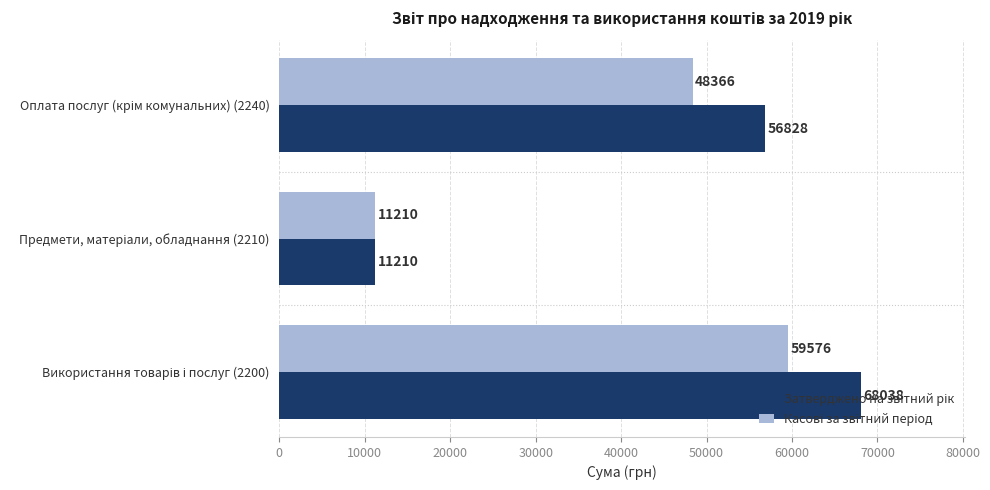

What is the smallest value displayed?

11210